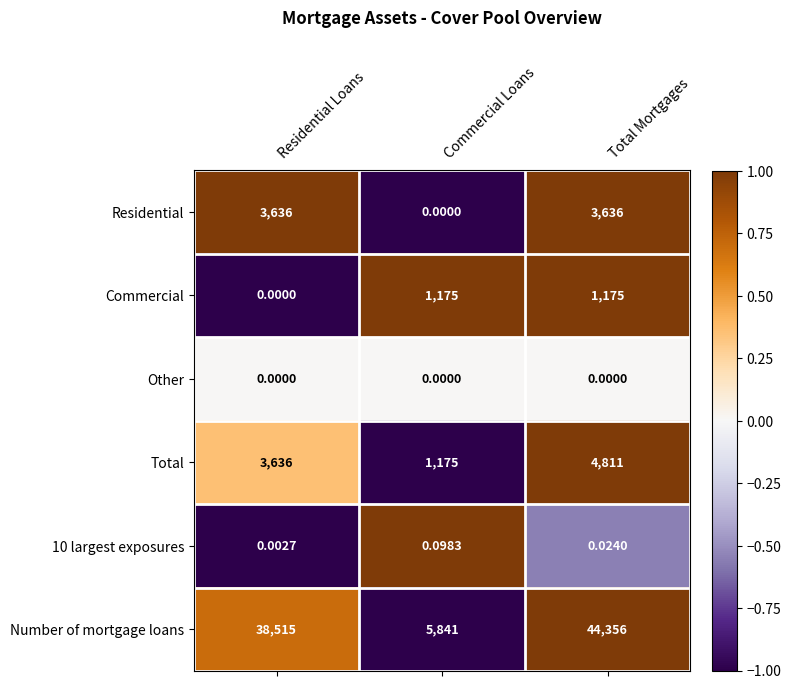

Which series changed the most between Commercial Loans and Total Mortgages?

Number of mortgage loans